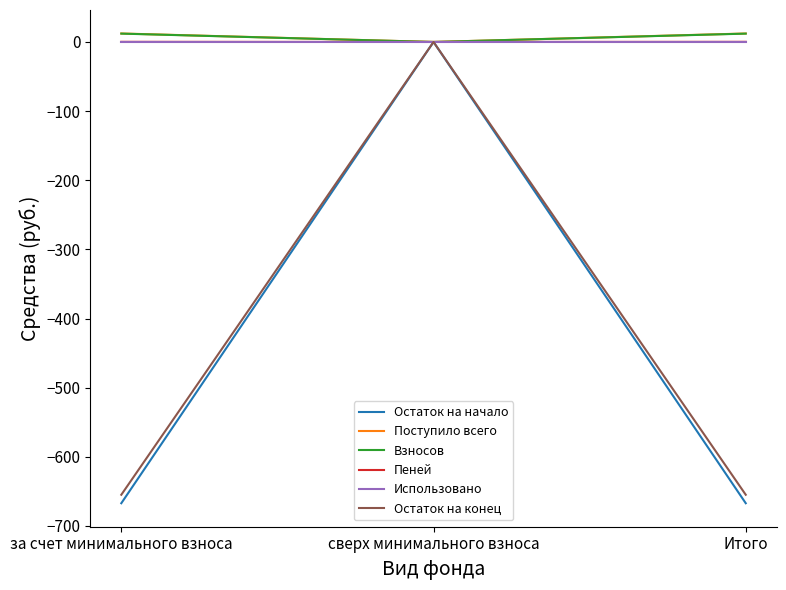

True or false: Поступило всего has a value of 0.0 at сверх минимального взноса.

True